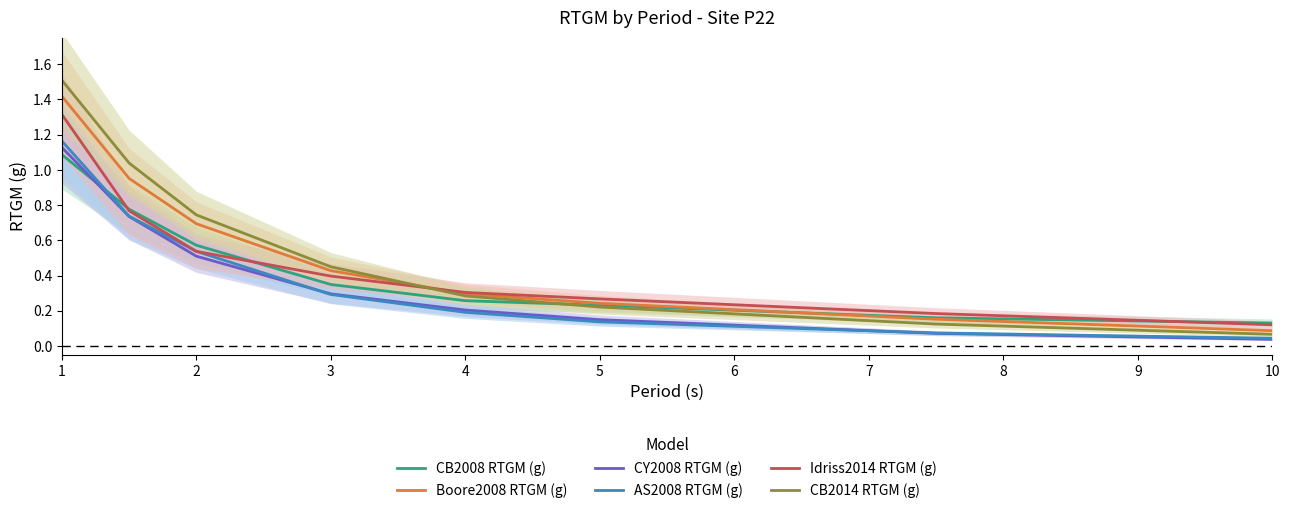

What is the value of the CB2008 RTGM (g) point at the 6th from the left?

0.2